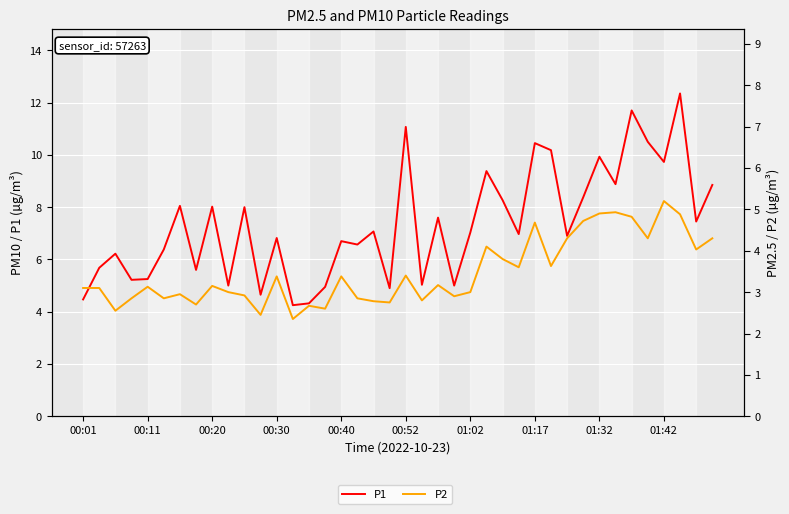

At 00:01, list the series in order from smallest to largest.

P2, P1